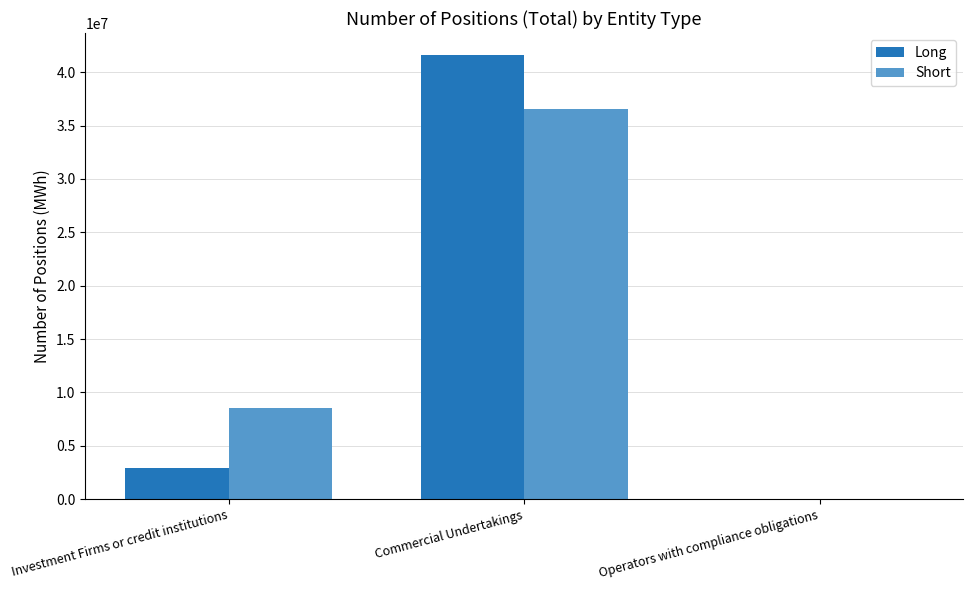

Read the Long value at Investment Firms or credit institutions.

2952390